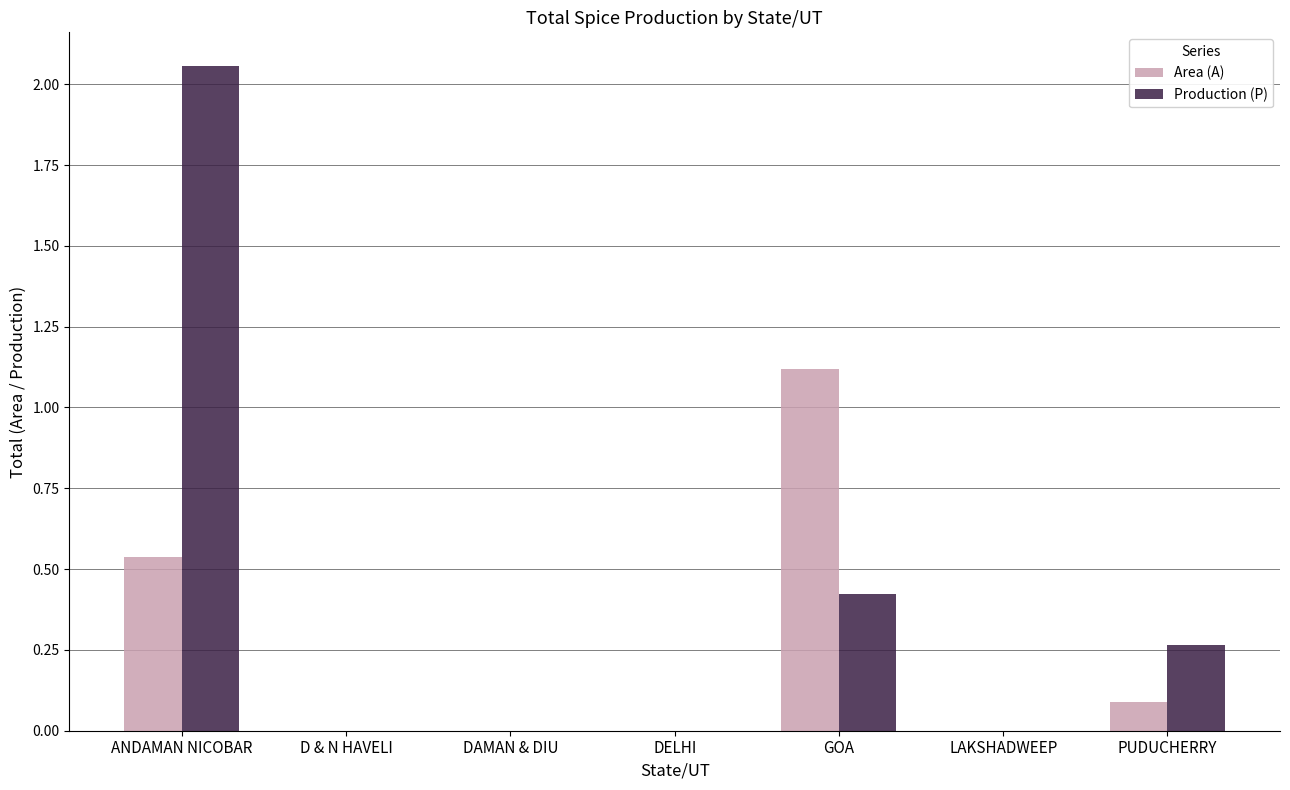

What value does the Area (A) series have at GOA?

1.1